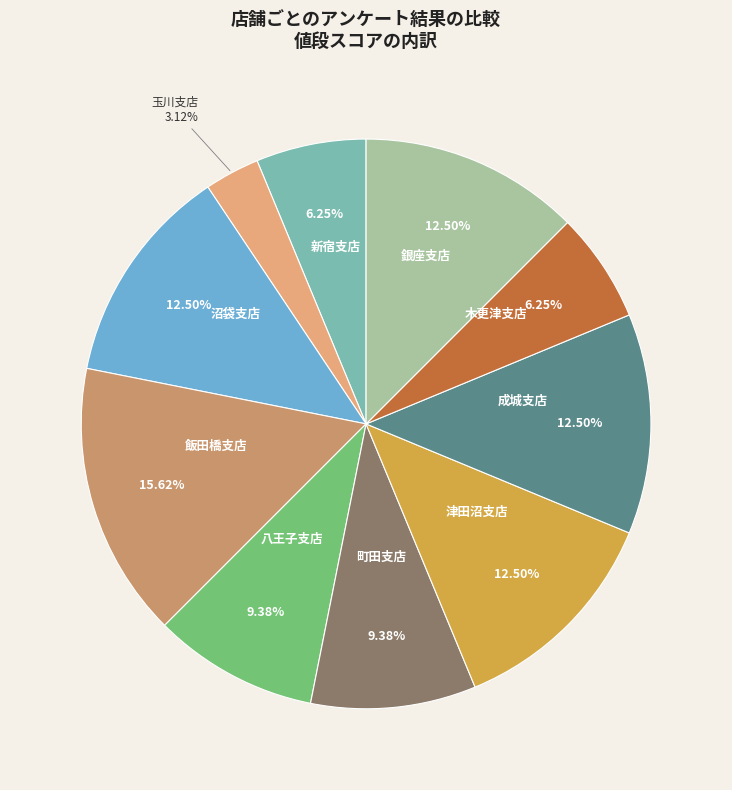

Which category has the smallest portion of the pie?

玉川支店